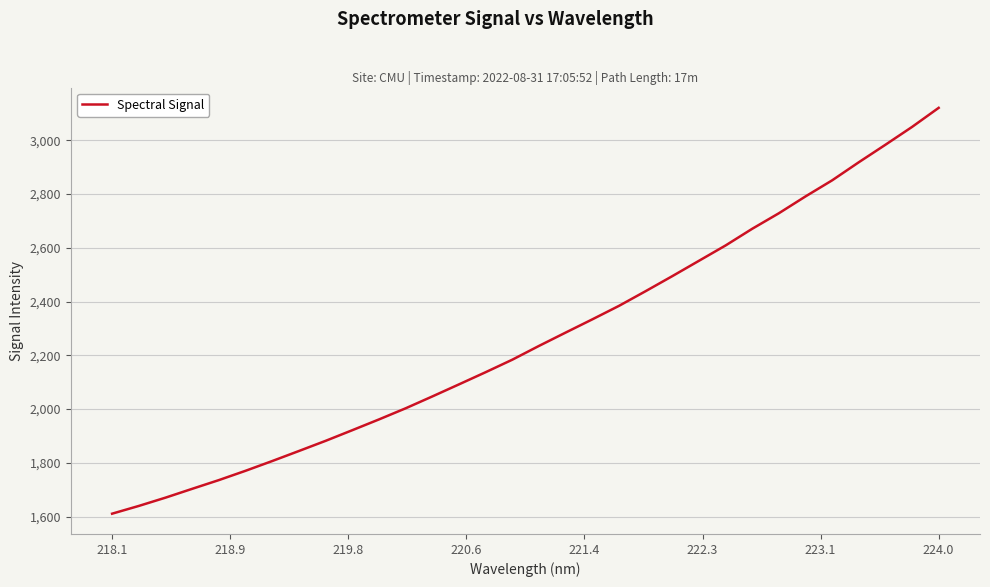

What is the greatest value displayed?

3120.8